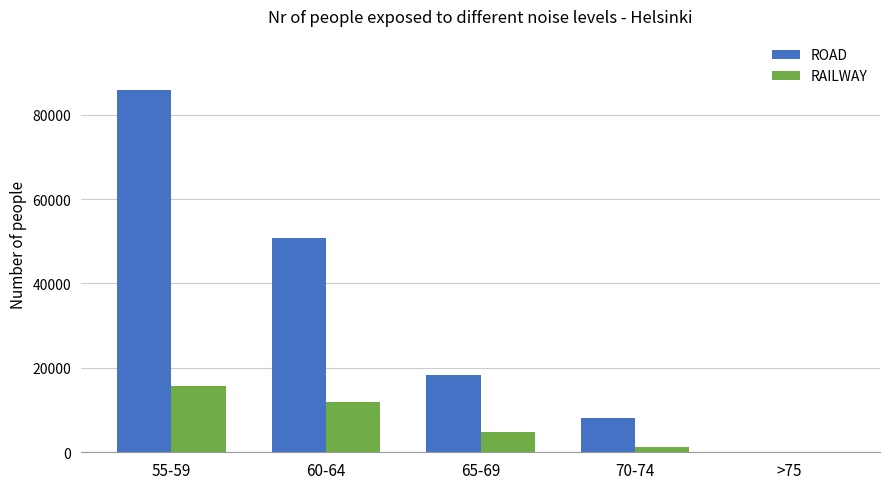

At which category is the sum across all series the highest?

55-59